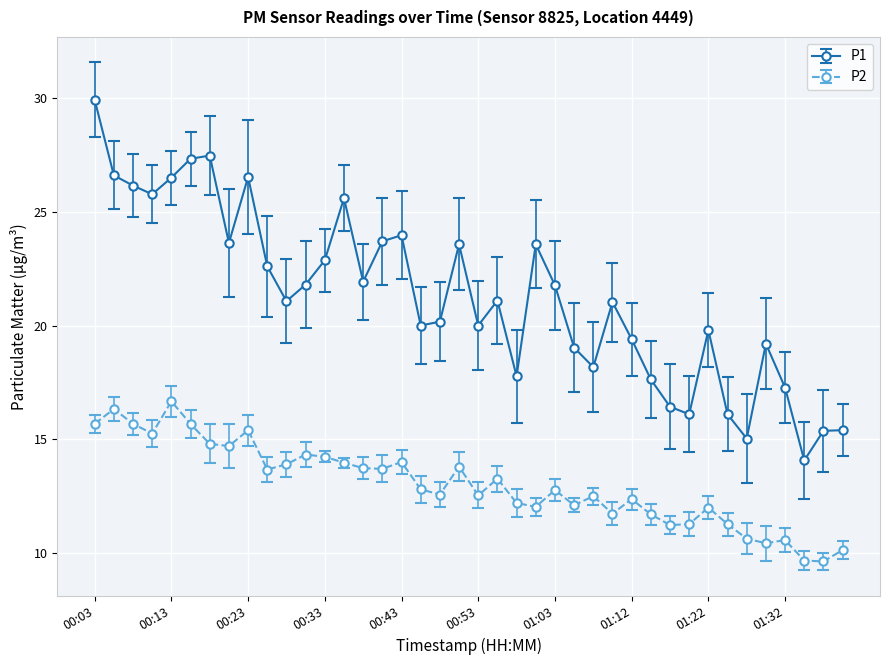

List the series in order of their peak value, lowest first.

P2, P1